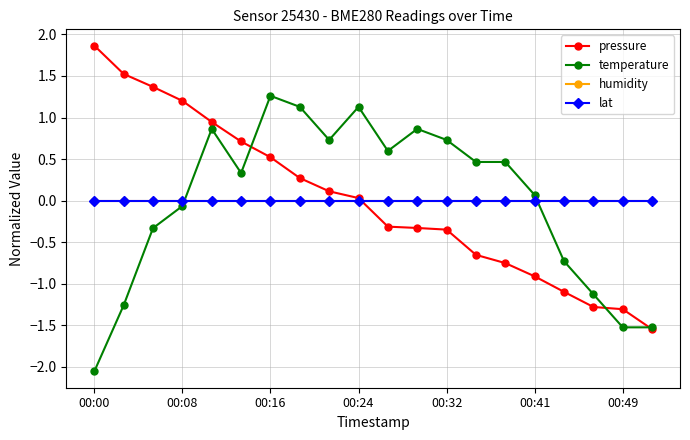

Which category has the highest value in the temperature series?

00:16